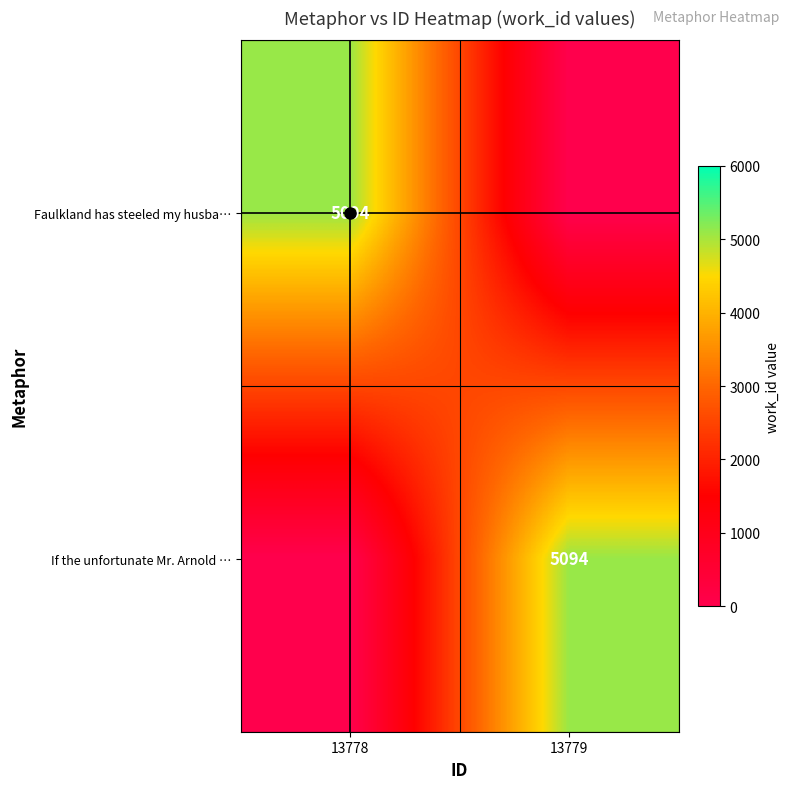

The If the unfortunate Mr. Arnold … series shows 3490 at 13778. True or false?

False